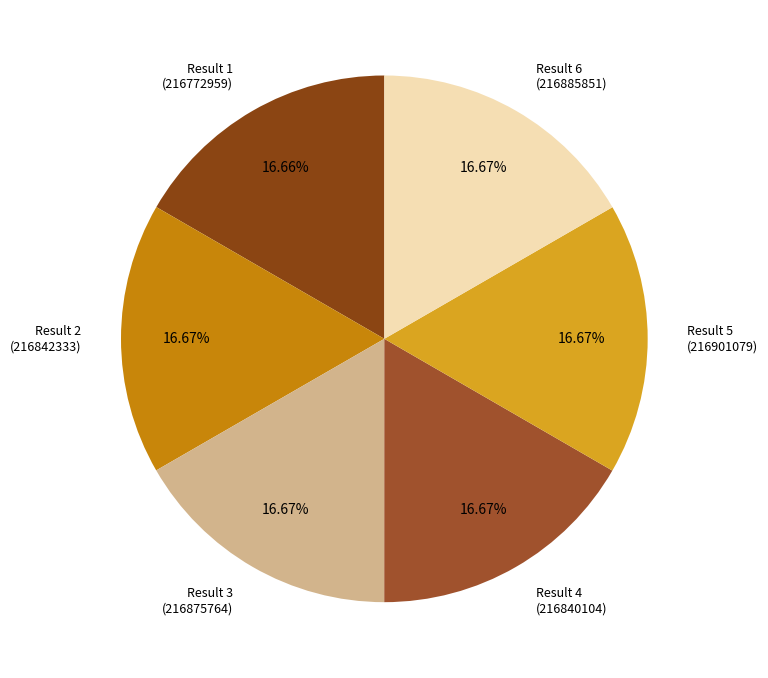

Is the sum of Result 4 (216840104) and Result 6 (216885851) greater than half?

No